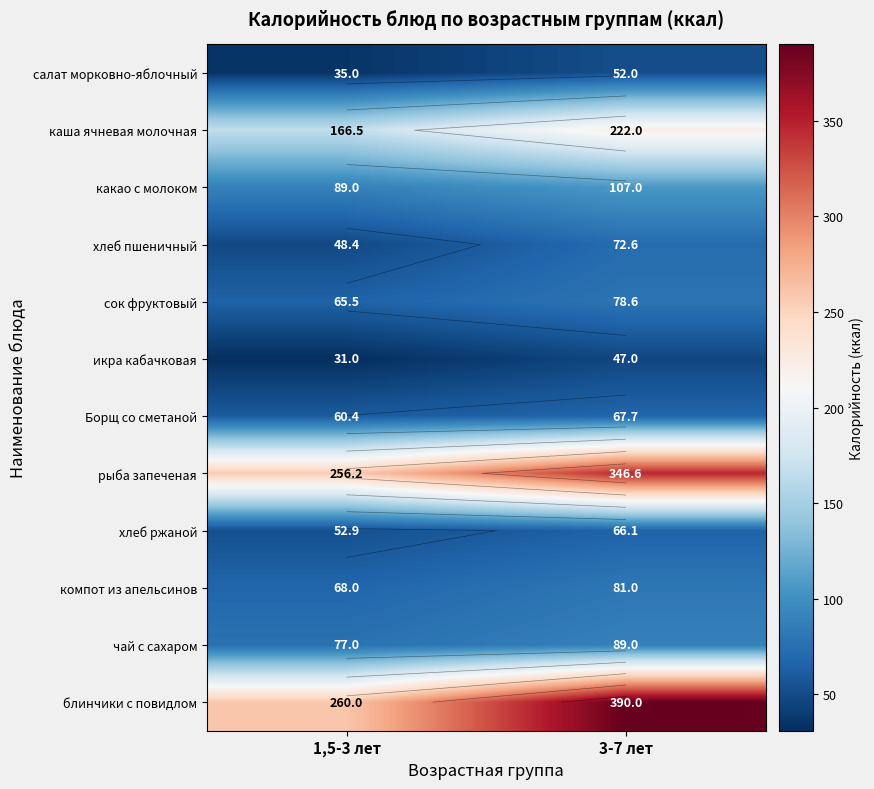

Between 3-7 лет and 1,5-3 лет, which is larger?

3-7 лет